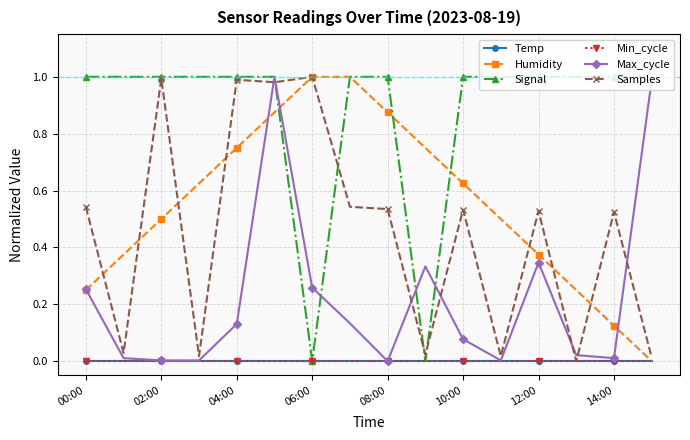

True or false: Humidity and Temp cross at least once.

False